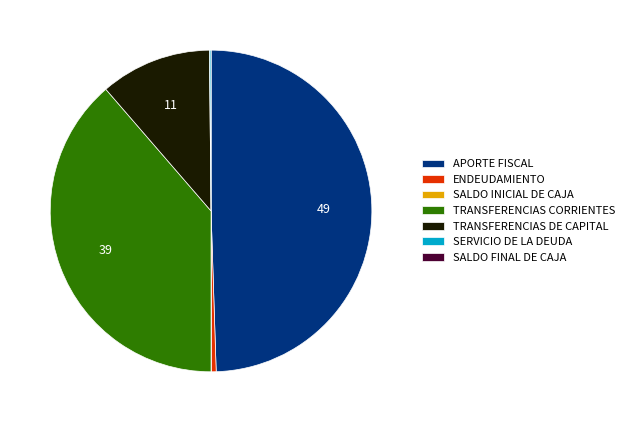

Does TRANSFERENCIAS CORRIENTES account for over 50% of the chart?

No